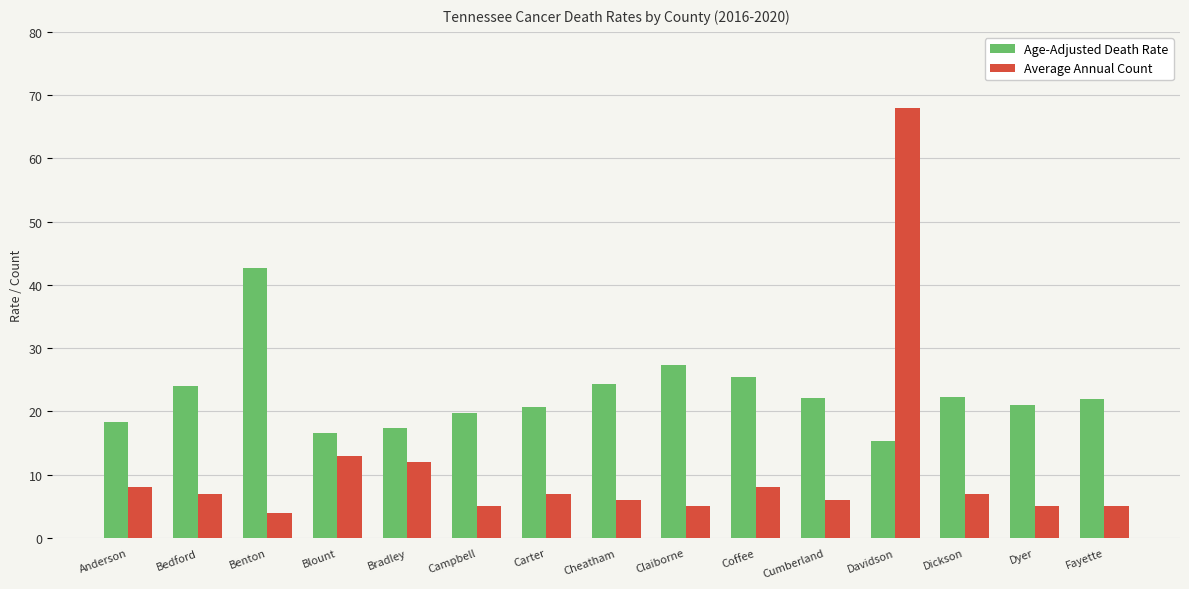

Which series has the largest total across all categories?

Age-Adjusted Death Rate